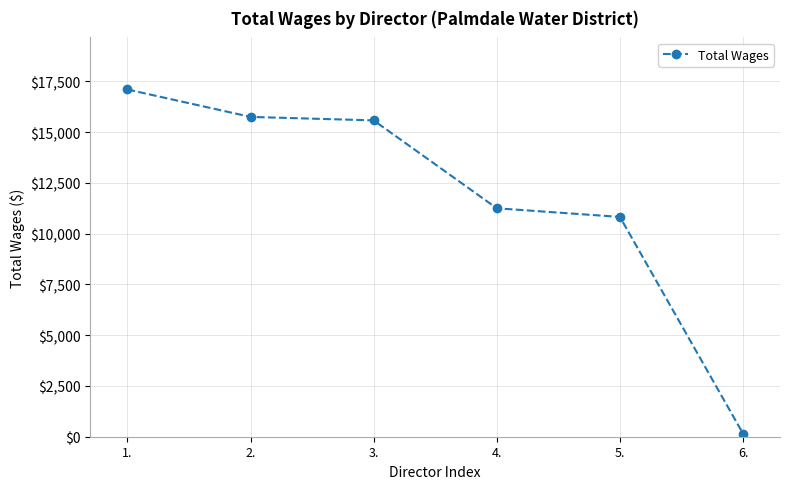

How many lines are shown in the chart?

1